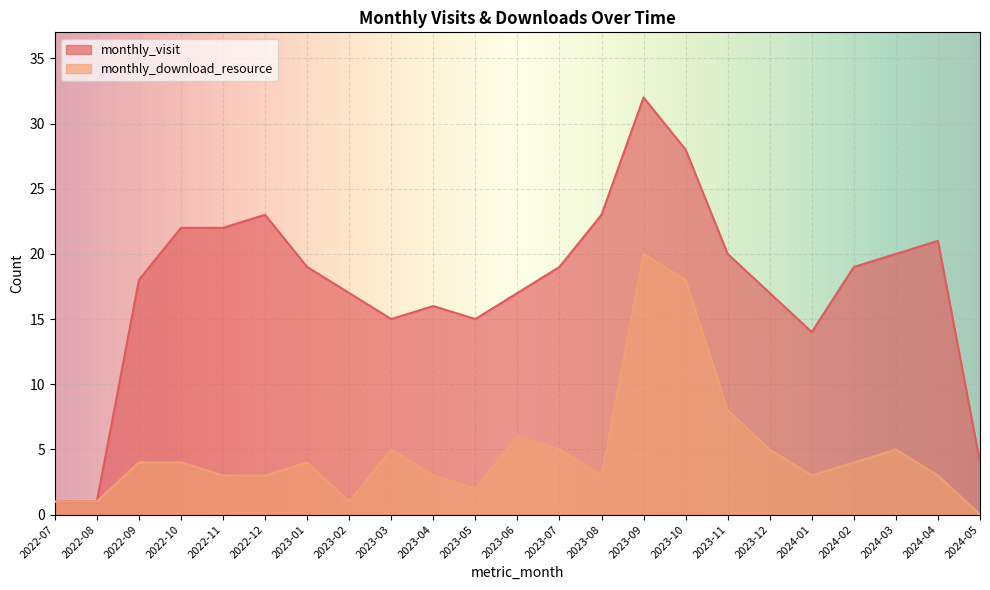

True or false: monthly_download_resource has more than 2 points higher than both neighbors.

True